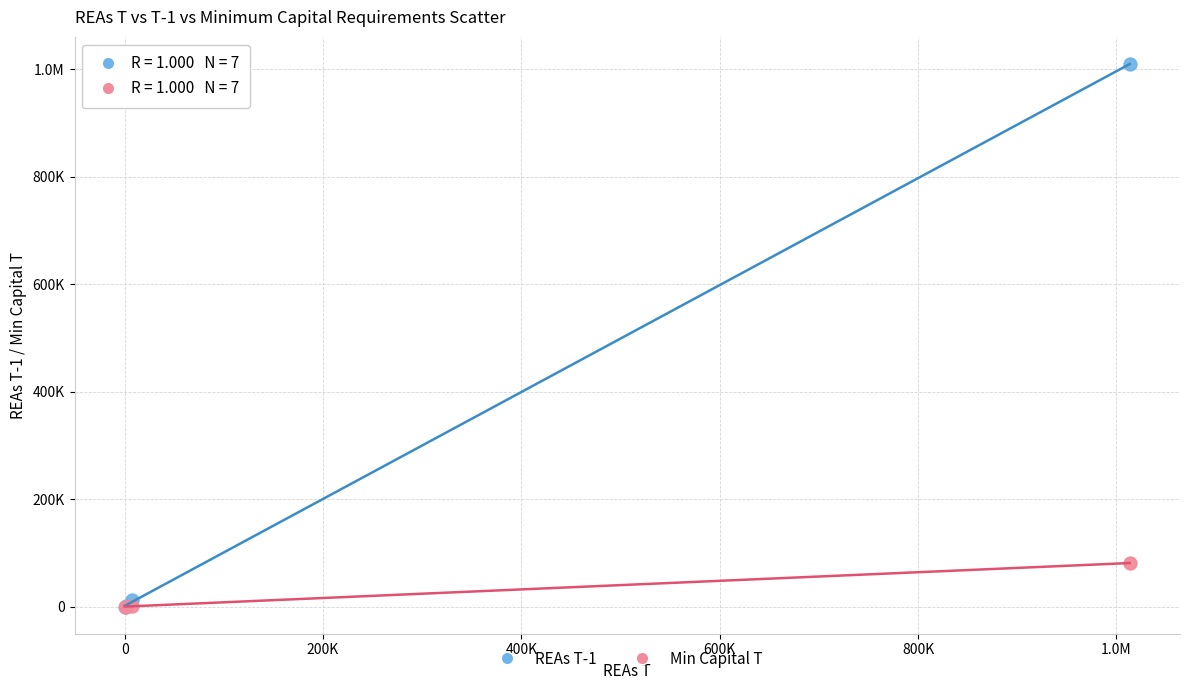

What are all the series names shown in the legend?

REAs T-1, Min Capital T